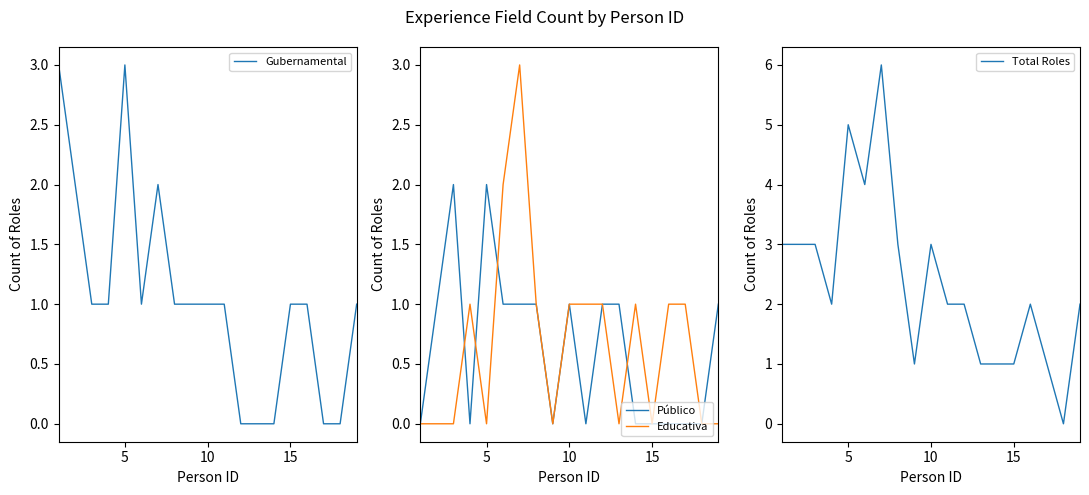

What is the highest value of the Educativa series?

3